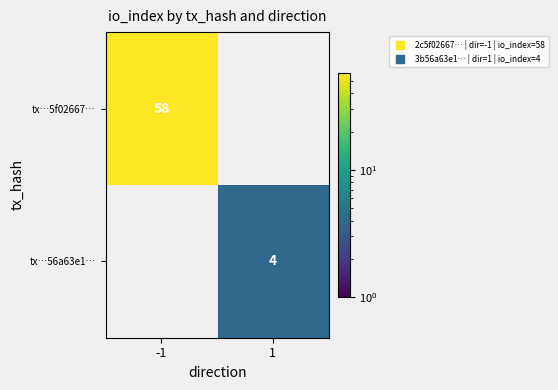

At how many categories does at least one series exceed 52?

1